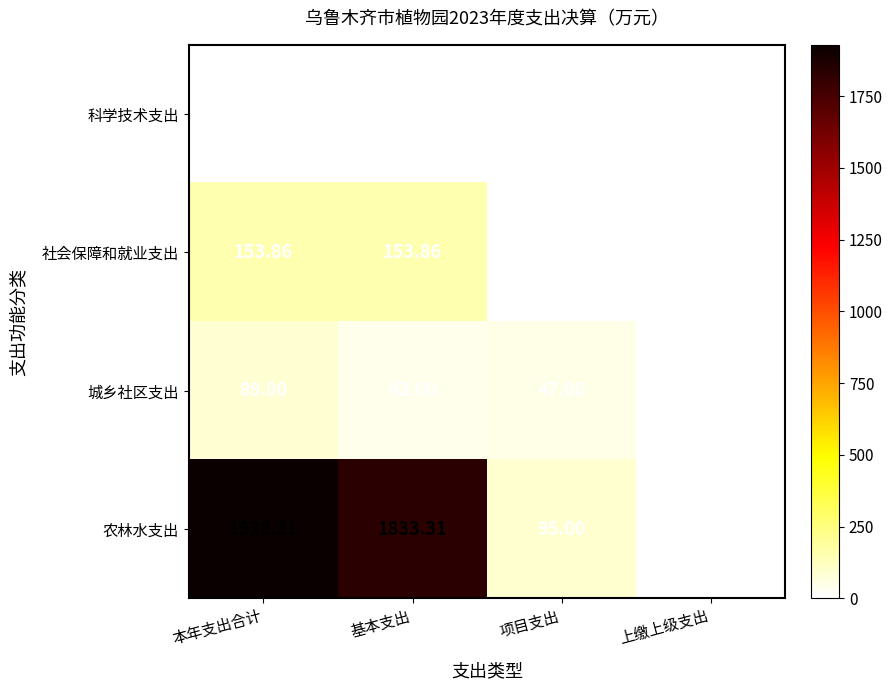

At which label does 城乡社区支出 reach its minimum?

上缴上级支出